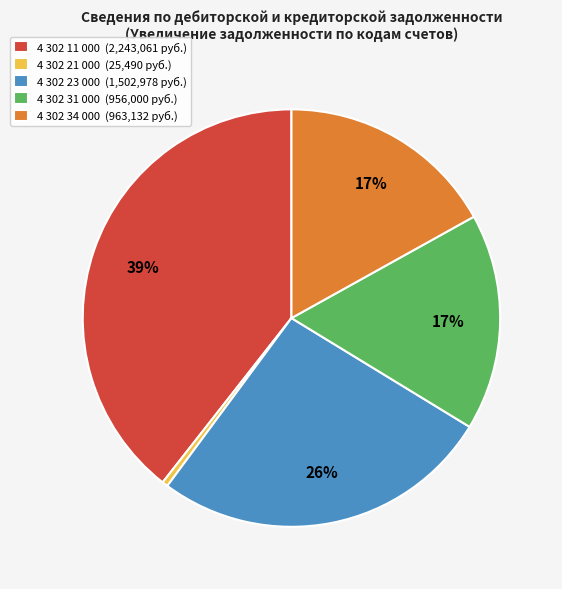

Count the number of slices in the pie.

5